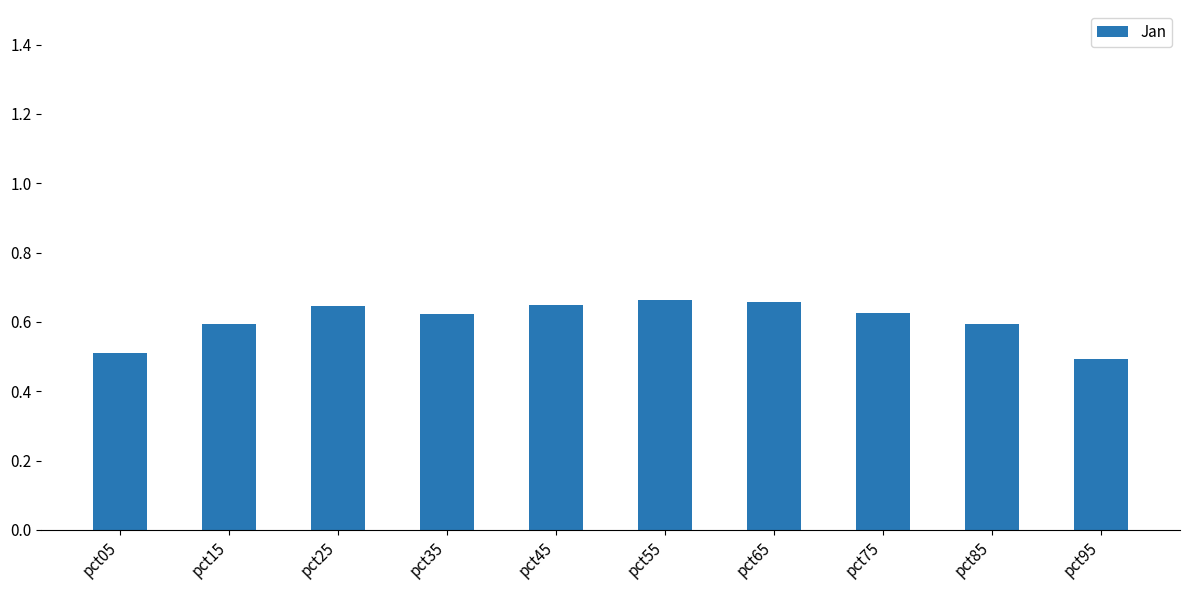

True or false: the data shows 0.6 at pct45.

True